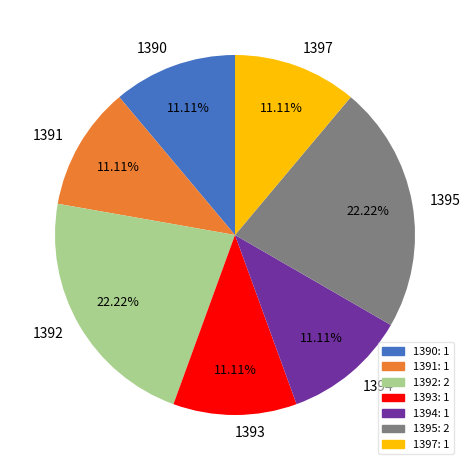

Approximately how many times larger is the value at 1390 compared to 1391?

1.0